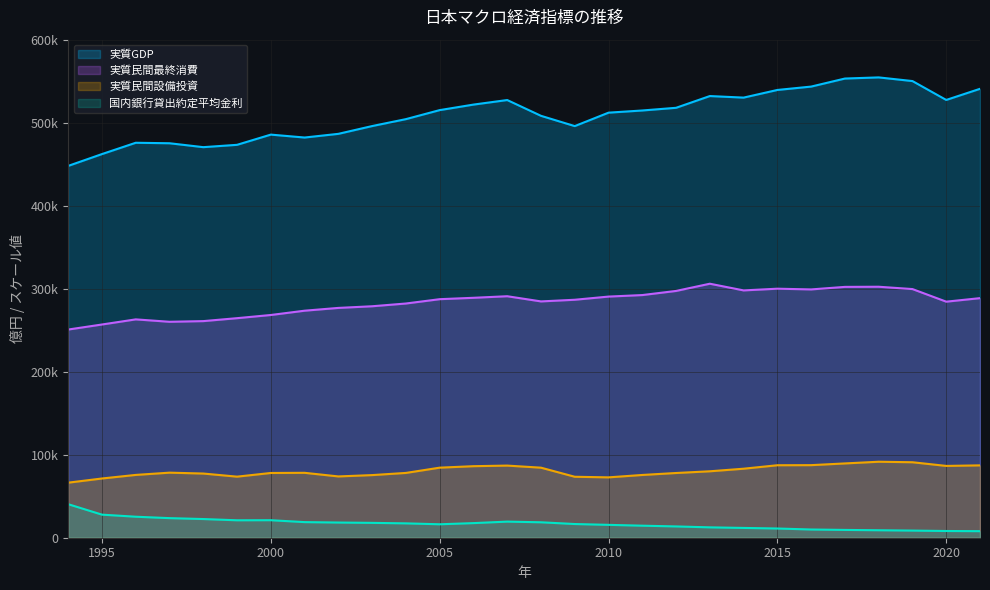

Reading left to right, what are all the values shown in this chart?

実質GDP: 1994=447936.9	1995=462177.3	1996=475806.1	1997=475217.3	1998=470507.4	1999=473320.1	2000=485623.0	2001=482113.5	2002=486545.5	2003=495922.8	2004=504269.4	2005=515134.1	2006=521784.6	2007=527271.6	2008=508262.0	2009=495875.6	2010=512064.7	2011=514686.7	2012=517919.3	2013=532072.3	2014=530195.3	2015=539413.5	2016=543479.1	2017=553173.5	2018=554546.3	2019=550131.0	2020=527388.4	2021=540796.1
実質民間最終消費: 1994=250795.7	1995=256869.2	1996=263038.0	1997=260139.6	1998=260945.6	1999=264491.6	2000=268318.3	2001=273493.7	2002=276852.7	2003=278839.1	2004=282155.2	2005=287363.4	2006=289038.5	2007=290926.9	2008=284681.2	2009=286676.9	2010=290498.4	2011=292326.6	2012=297291.7	2013=305995.2	2014=297941.7	2015=299998.3	2016=299129.9	2017=302186.4	2018=302359.1	2019=299547.2	2020=284373.3	2021=288613.9
実質民間設備投資: 1994=66333.9	1995=71354.5	1996=75665.3	1997=78380.2	1998=77323.8	1999=73575.5	2000=78004.1	2001=78193.6	2002=73837.6	2003=75449.0	2004=78058.2	2005=84398.7	2006=86178.1	2007=86898.9	2008=84384.9	2009=73439.0	2010=72718.2	2011=75604.9	2012=77971.0	2013=80039.7	2014=83139.4	2015=87319.1	2016=87437.2	2017=89500.5	2018=91540.2	2019=90933.1	2020=86513.7	2021=87169.1
国内銀行貸出約定平均金利: 1994=40400.0	1995=27800.0	1996=25300.0	1997=23600.0	1998=22500.0	1999=21000.0	2000=21100.0	2001=18800.0	2002=18300.0	2003=17900.0	2004=17300.0	2005=16200.0	2006=17600.0	2007=19400.0	2008=18600.0	2009=16500.0	2010=15500.0	2011=14500.0	2012=13600.0	2013=12500.0	2014=11800.0	2015=11100.0	2016=9900.0	2017=9400.0	2018=9000.0	2019=8600.0	2020=8100.0	2021=7900.0